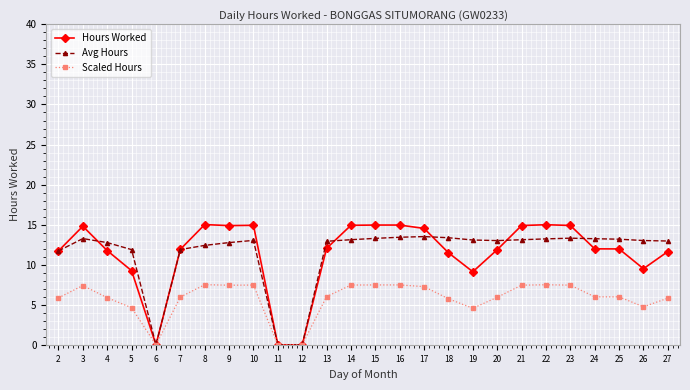

What is the total value across all series at 21?

35.5